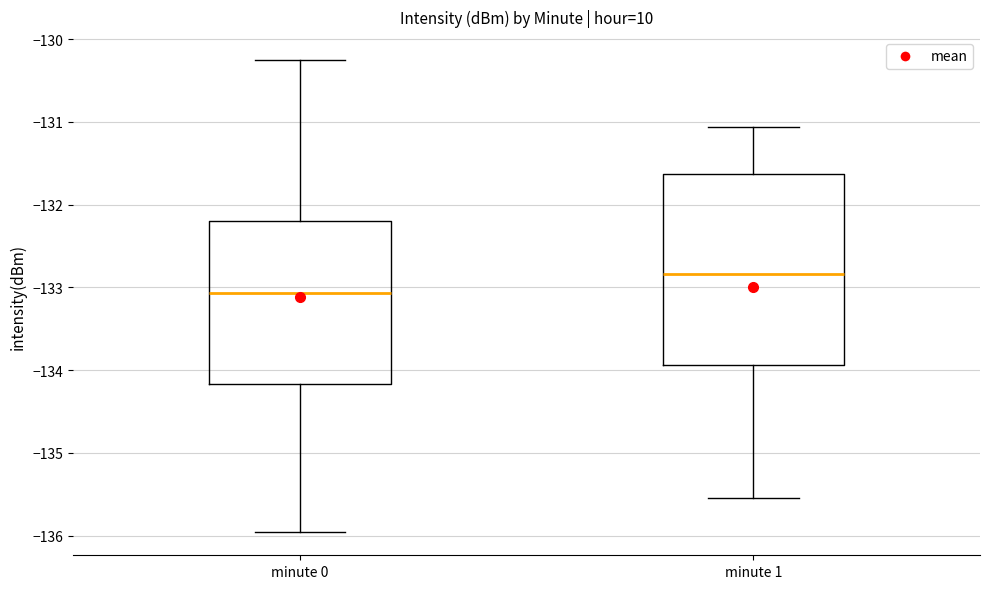

Which box's median line is the lowest?

minute 0